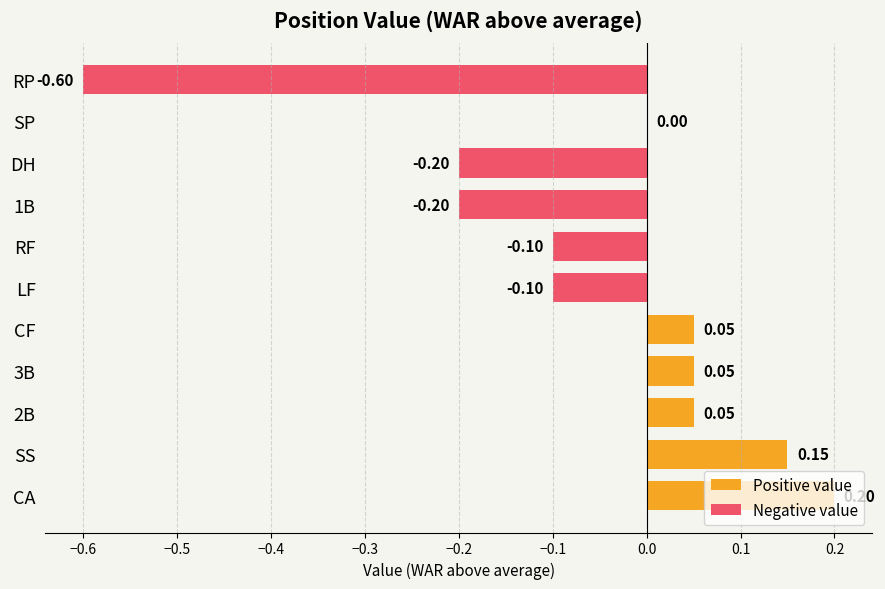

What value does the data have at RP?

-0.6